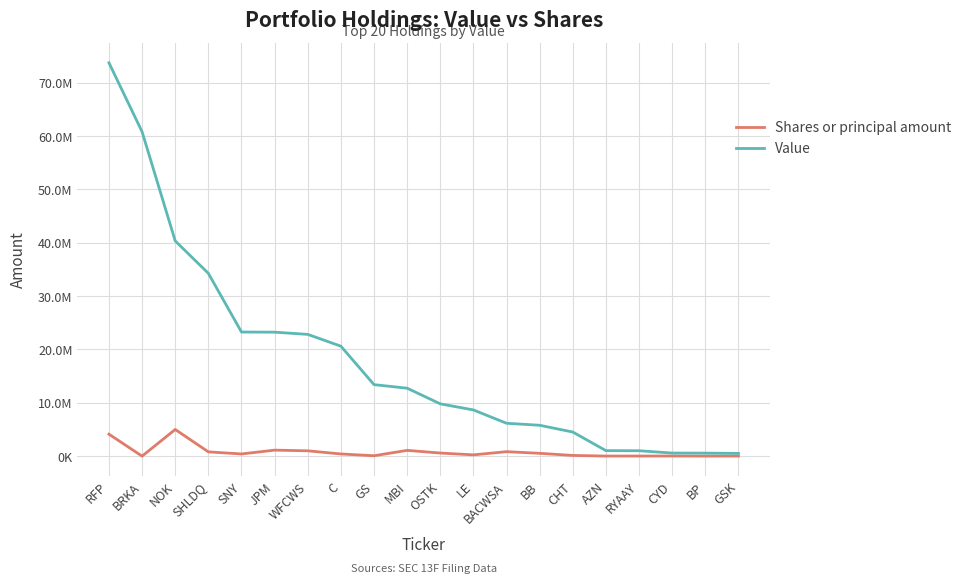

What are all the series names shown in the legend?

Shares or principal amount, Value